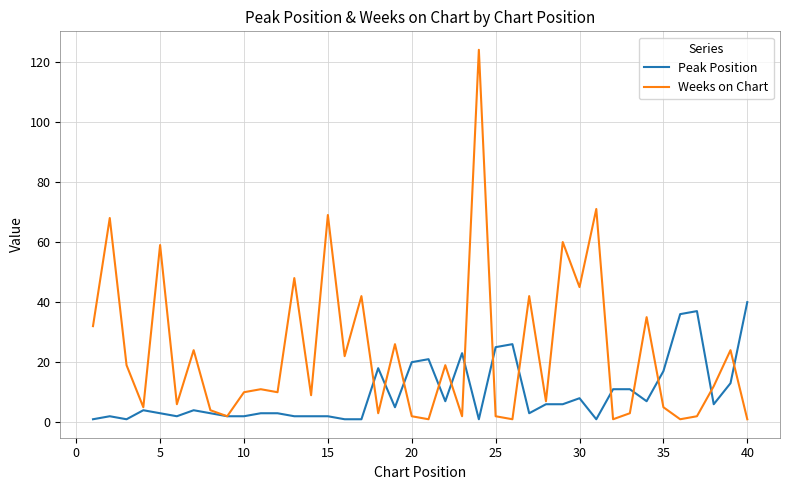

Which series ends up on top after the final intersection of Peak Position and Weeks on Chart?

Peak Position